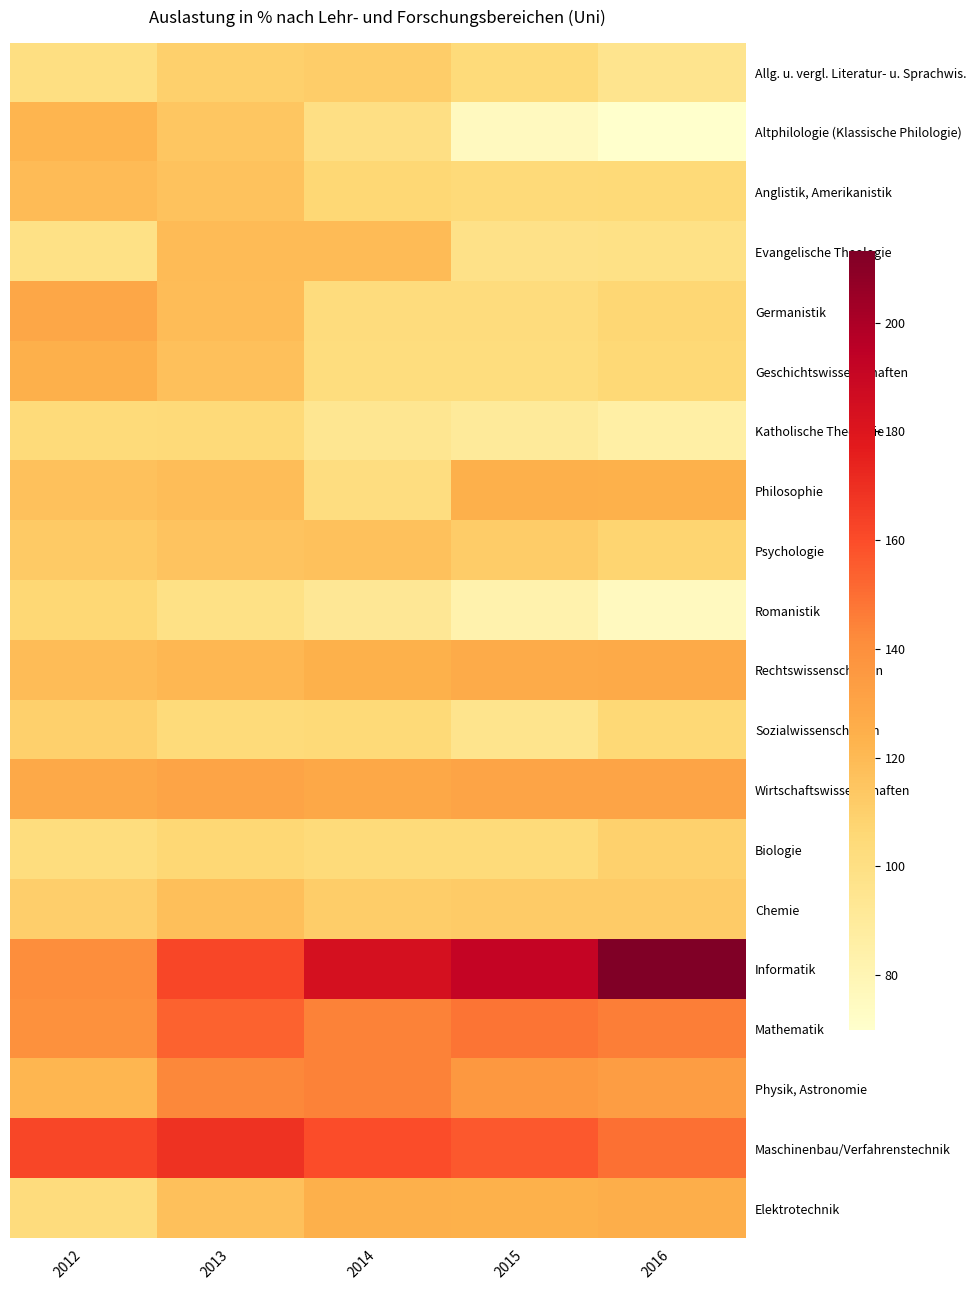

What is the smallest value displayed?

69.9